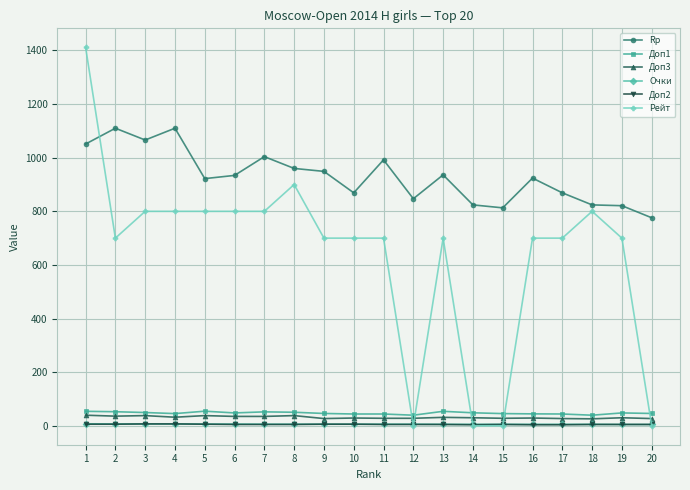

Which series changed the most between 1 and 13?

Рейт